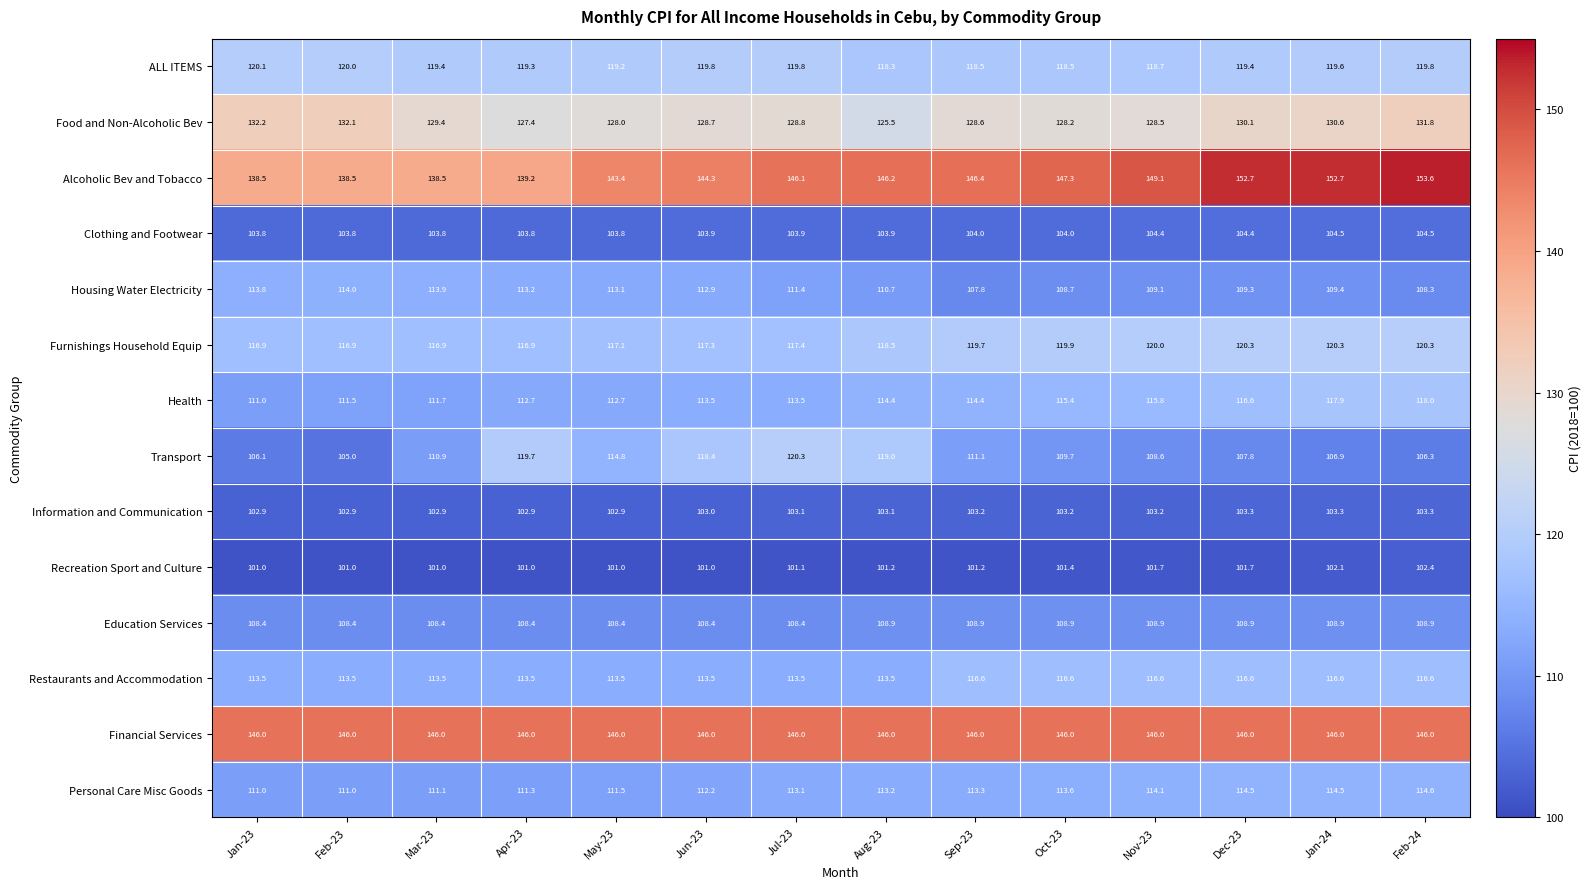

At which category is the sum across all series the highest?

Feb-24